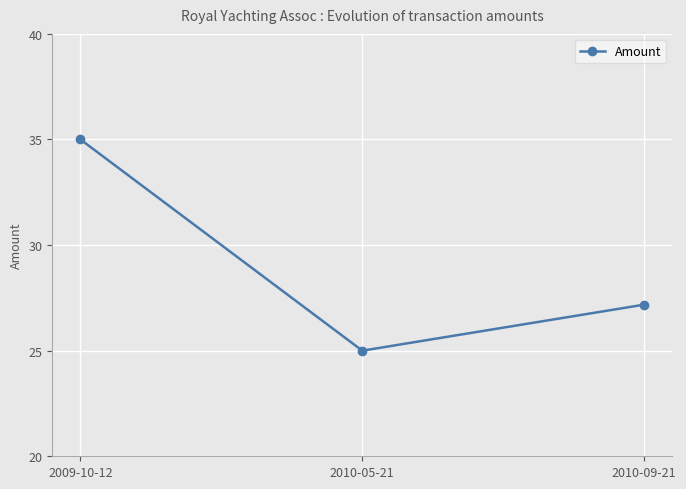

What is the difference between the values at 2010-09-21 and 2009-10-12?

7.8